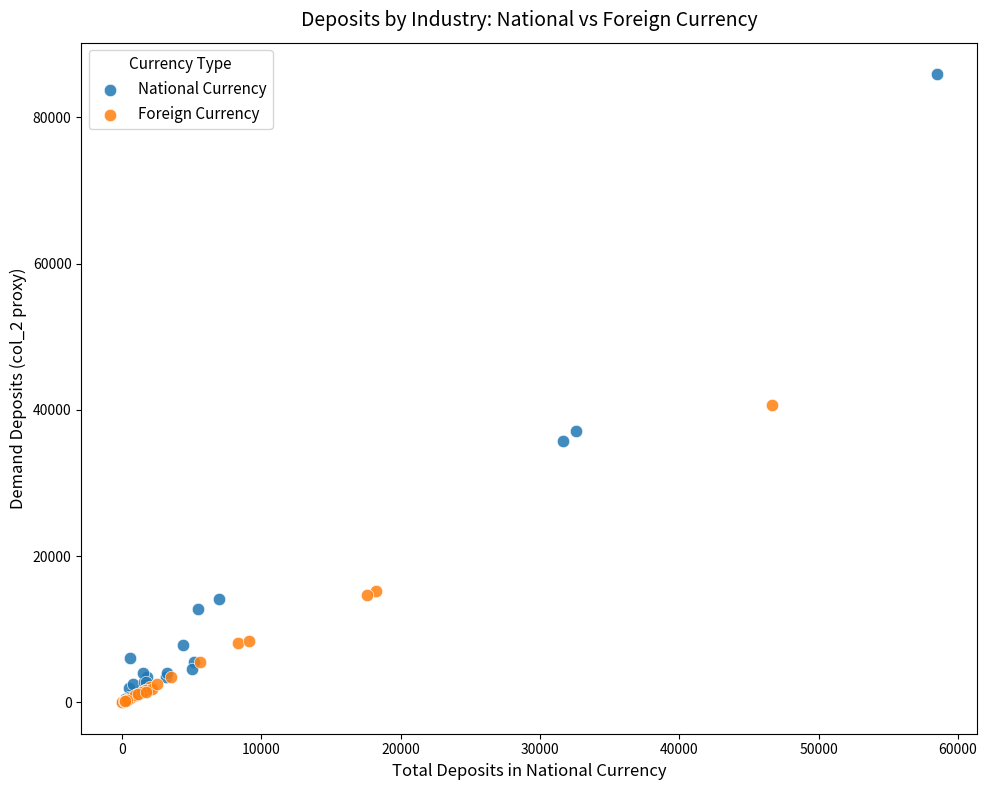

Which series has the widest spread of Y values?

National Currency